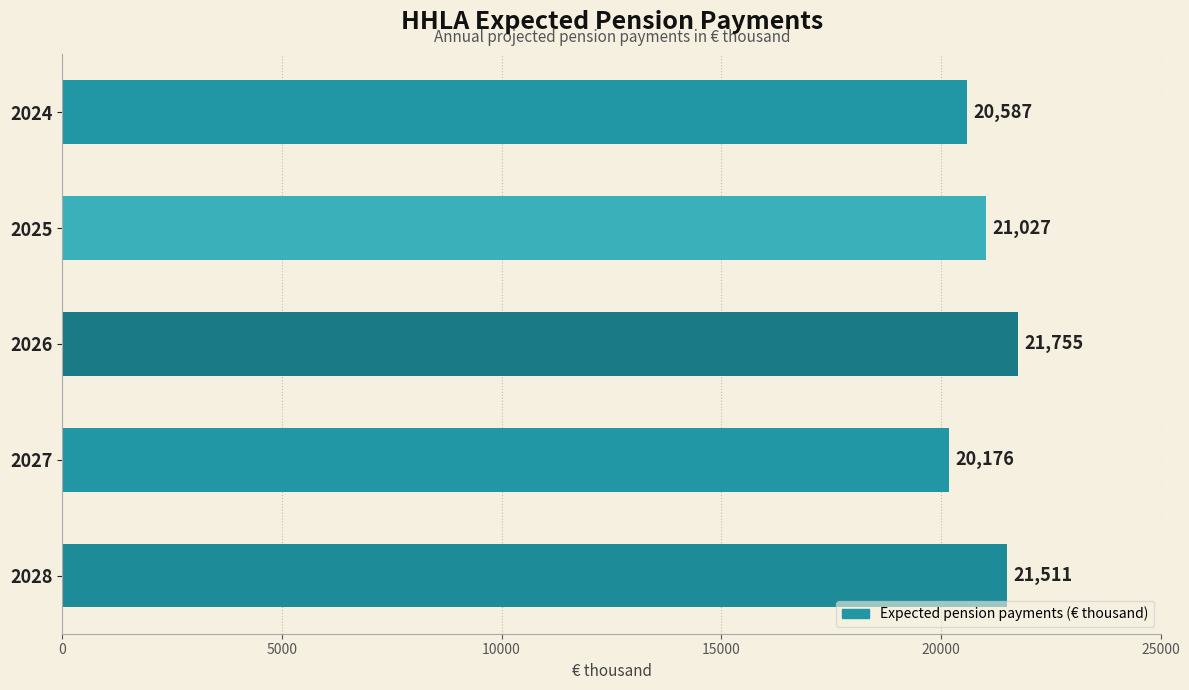

The value at 2026 is 34643. True or false?

False